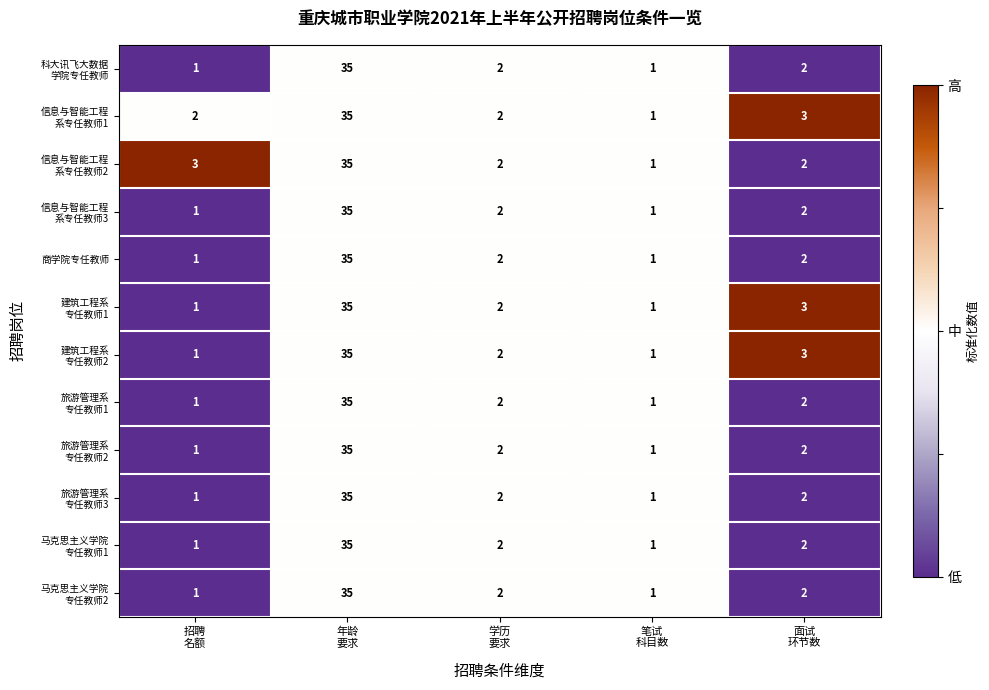

What is the maximum value shown in the chart?

35